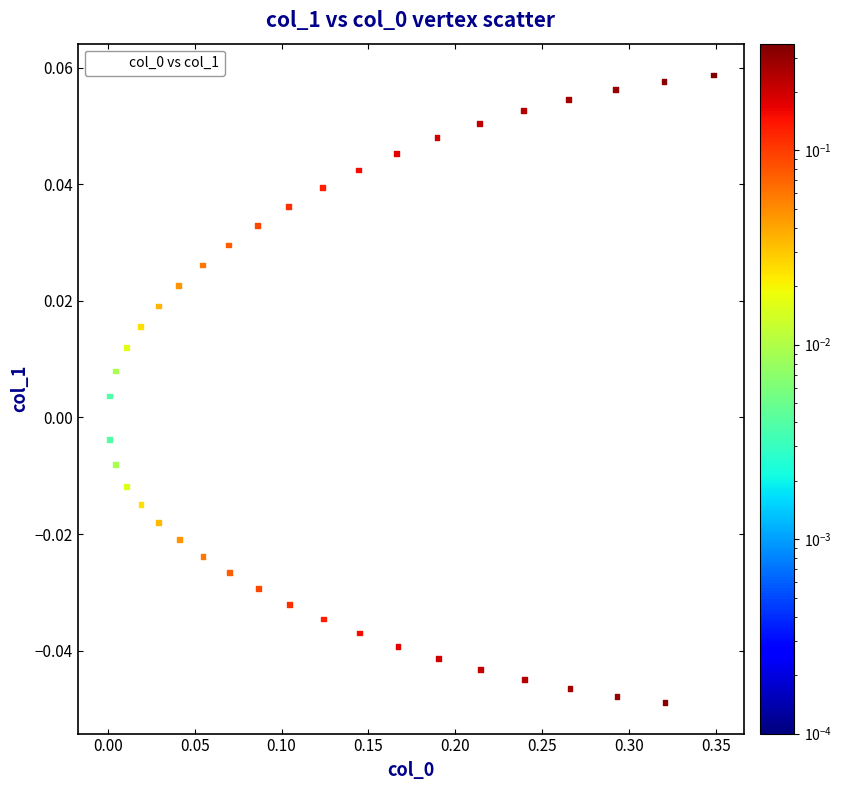

What is the range of X values (max minus min)?

0.3